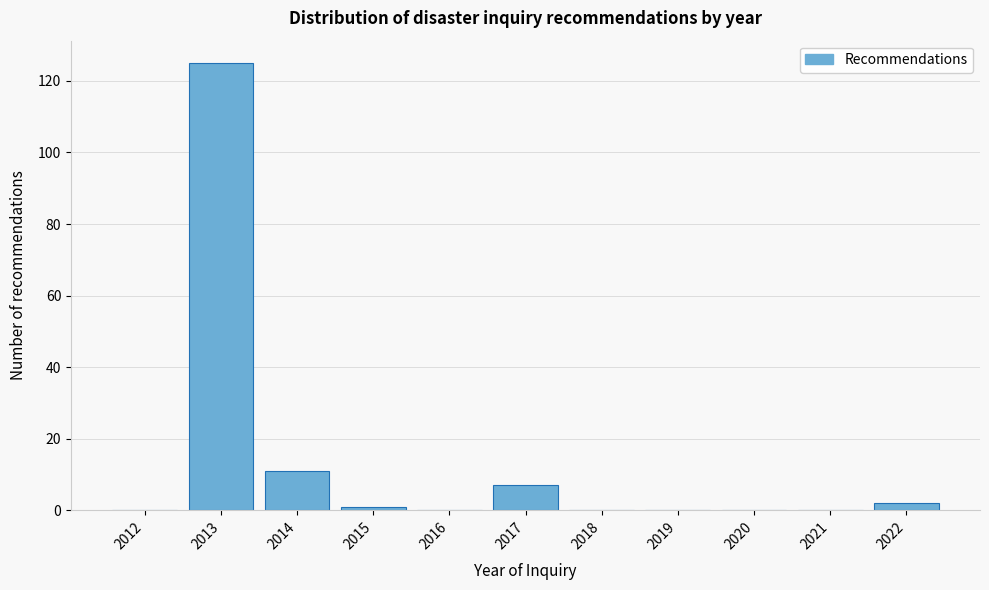

Reading left to right, extract all data points from this chart.

2012=0	2013=125	2014=11	2015=1	2016=0	2017=7	2018=0	2019=0	2020=0	2021=0	2022=2